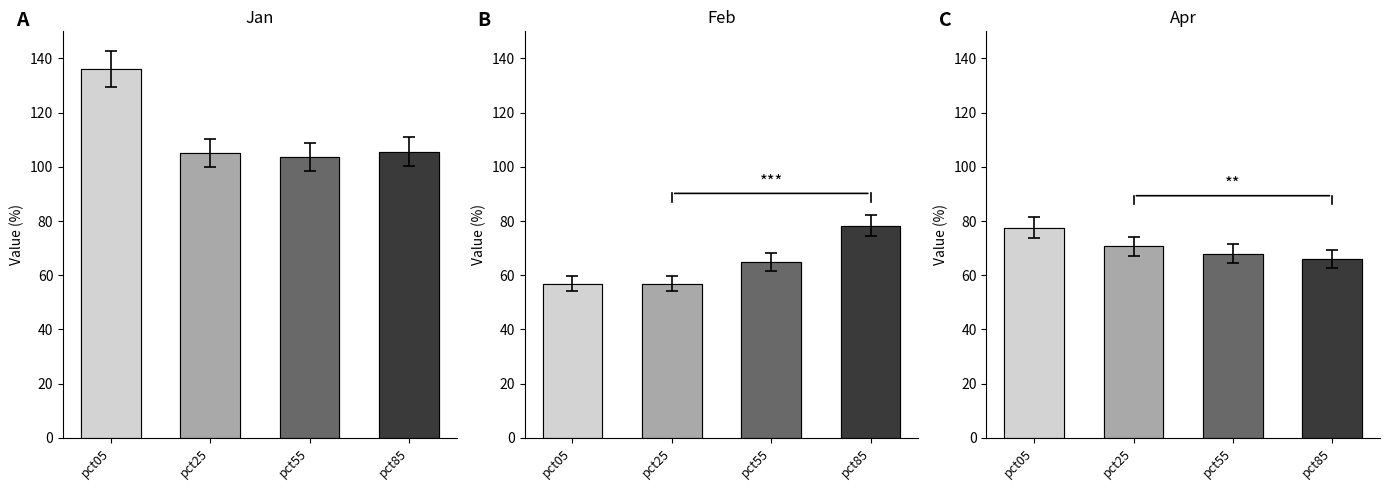

At pct25, list the series in order from smallest to largest.

Feb, Apr, Jan